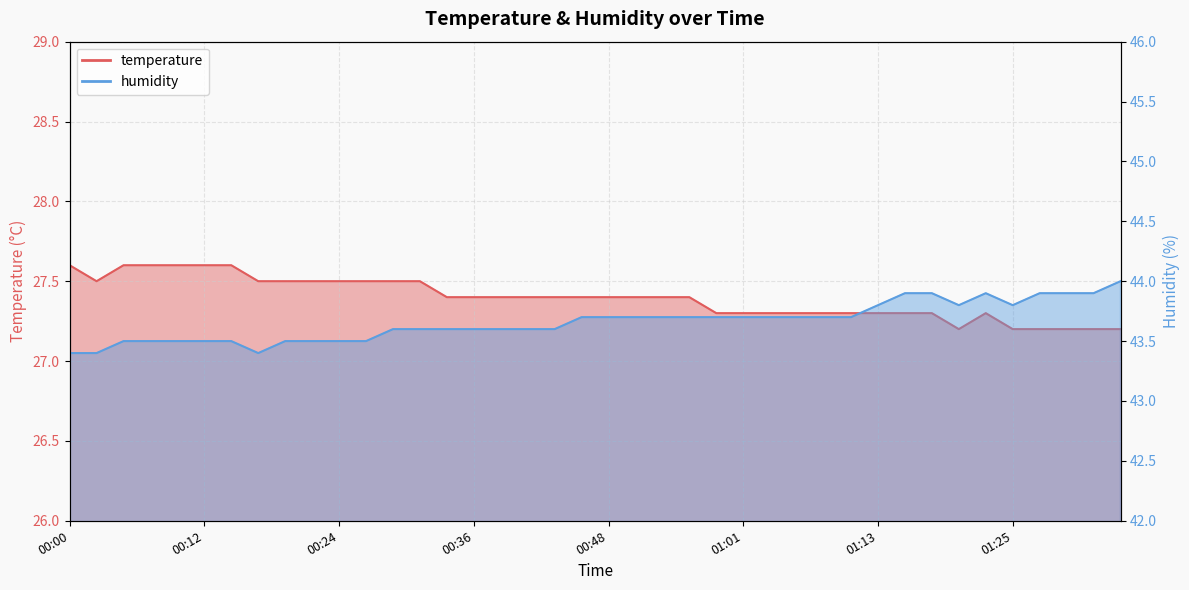

Which category has the lowest value across all series?

01:20